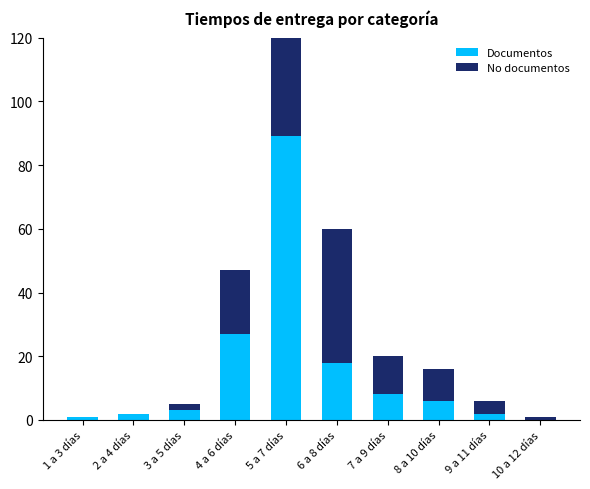

What is the total value across all series at 4 a 6 días?

47